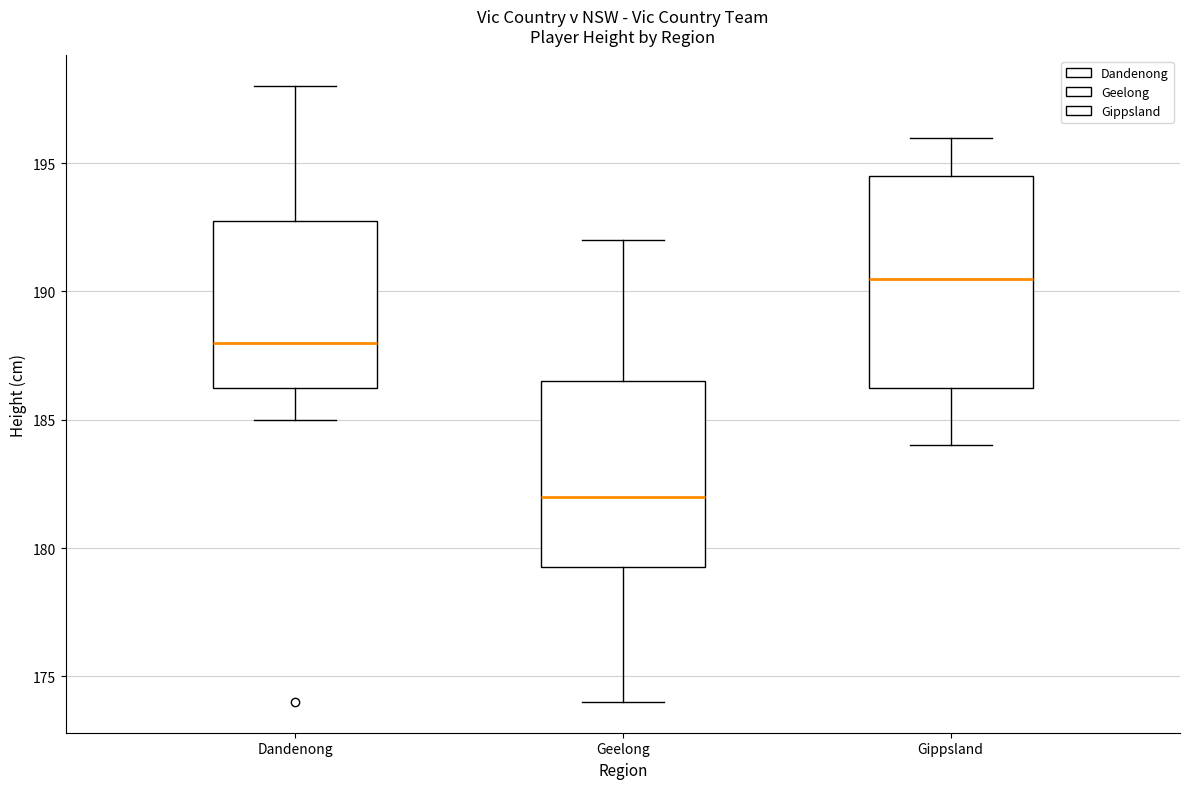

Where is the lower edge of the box for Gippsland on the y-axis? The values are not printed on the chart, so give them approximately, as read against the axis.

186.5